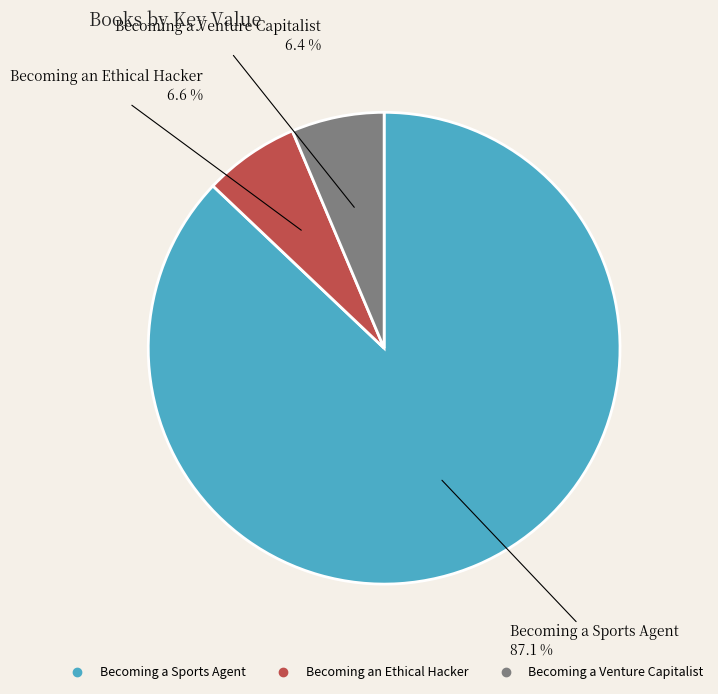

Count the number of slices in the pie.

3